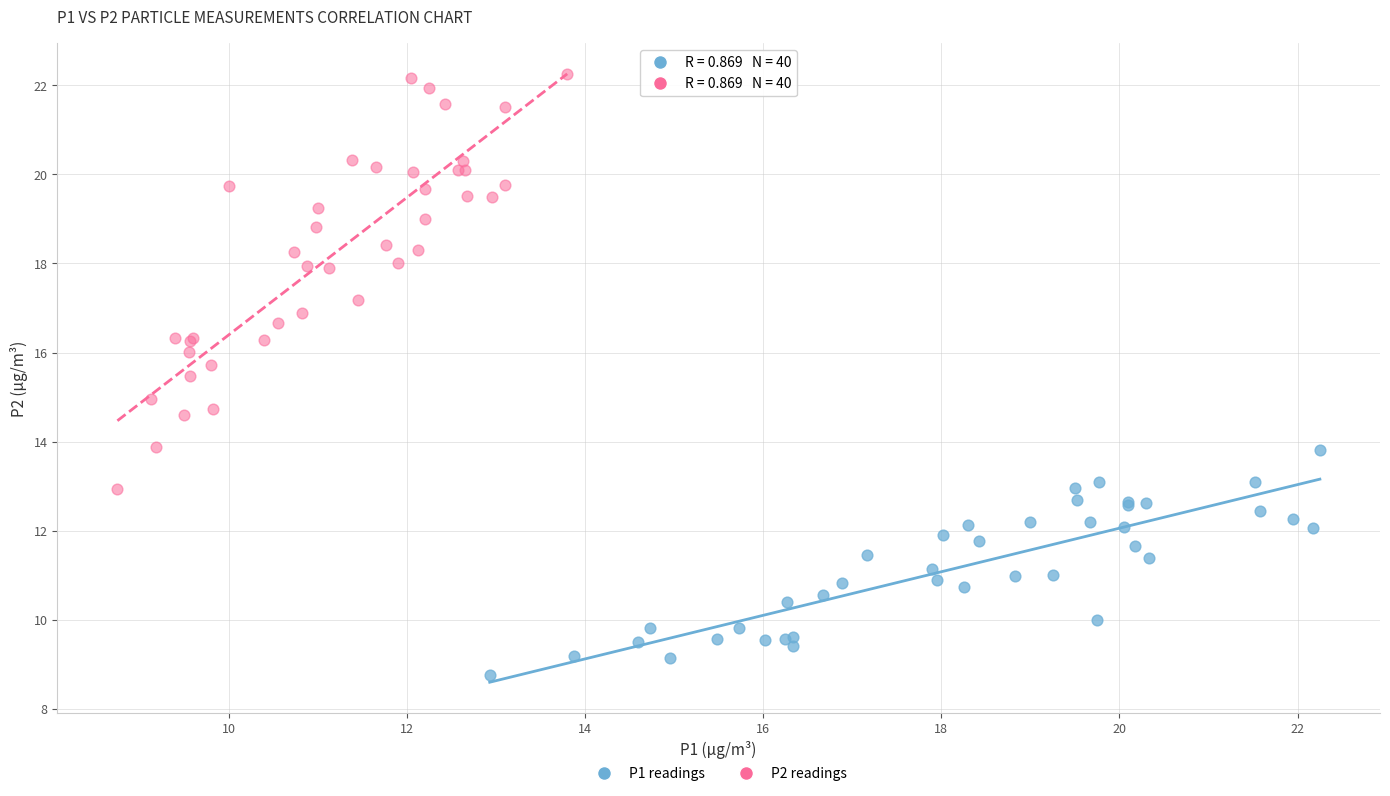

Which series has the largest Y range (max minus min)?

P2 readings